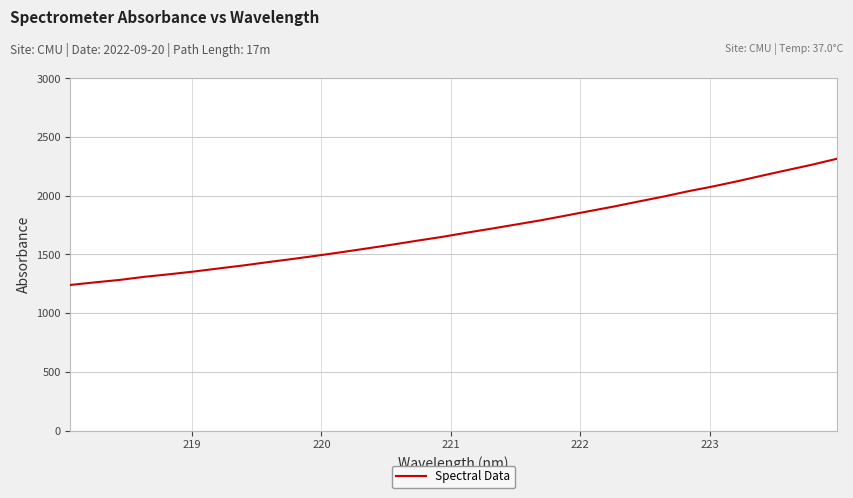

What is the smallest value displayed?

1240.1